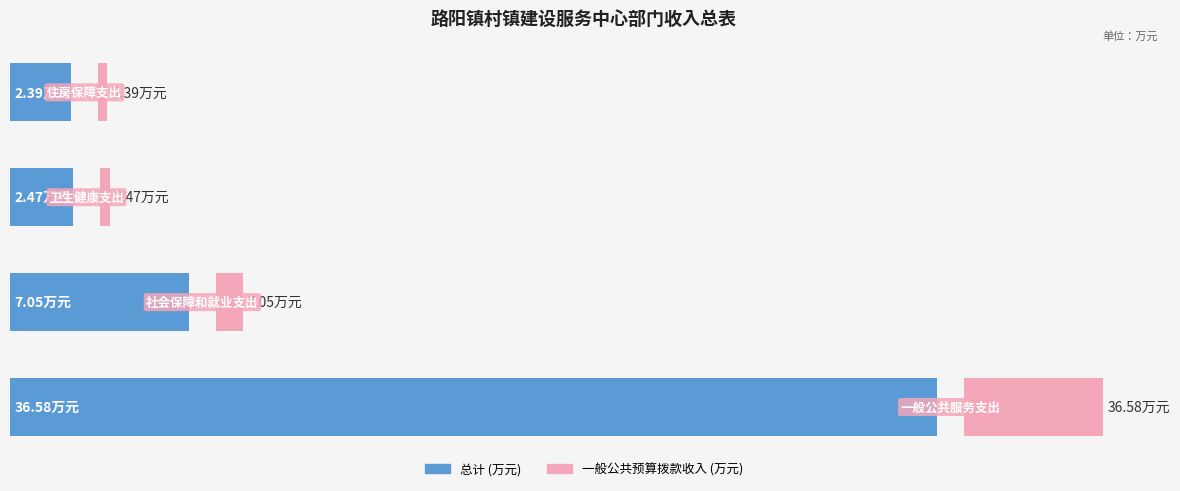

What are all the series names shown in the legend?

总计 (万元), 一般公共预算拨款收入 (万元)